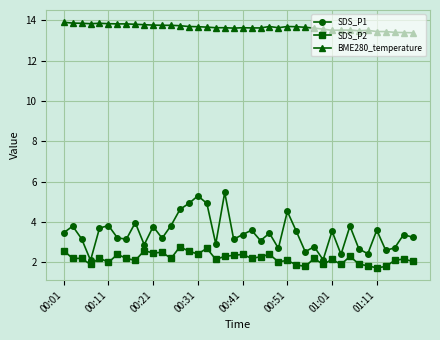

True or false: SDS_P2 and SDS_P1 cross at least once.

False